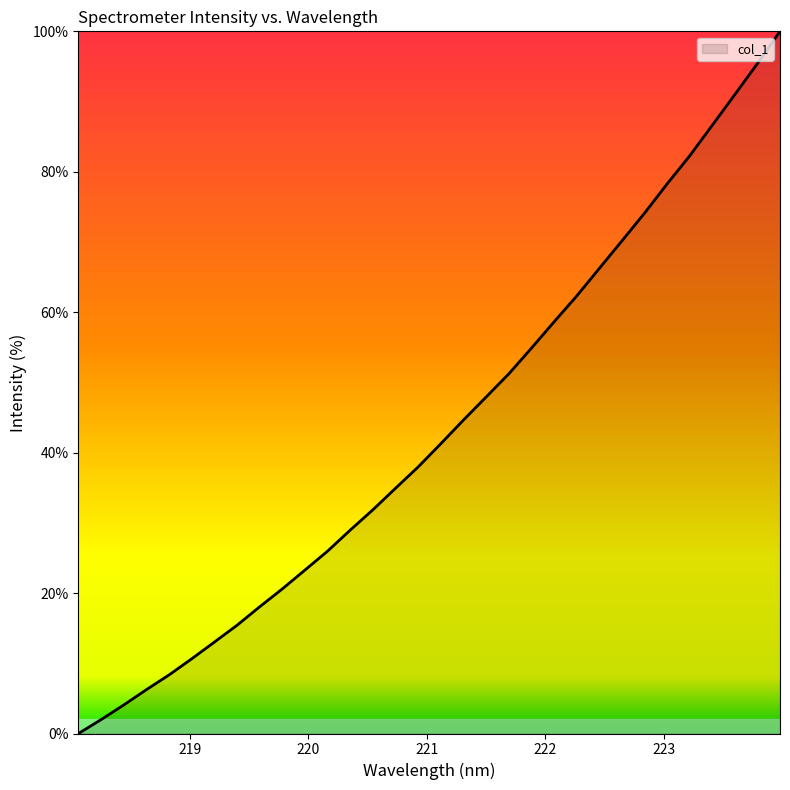

What is the greatest value displayed?

100.0